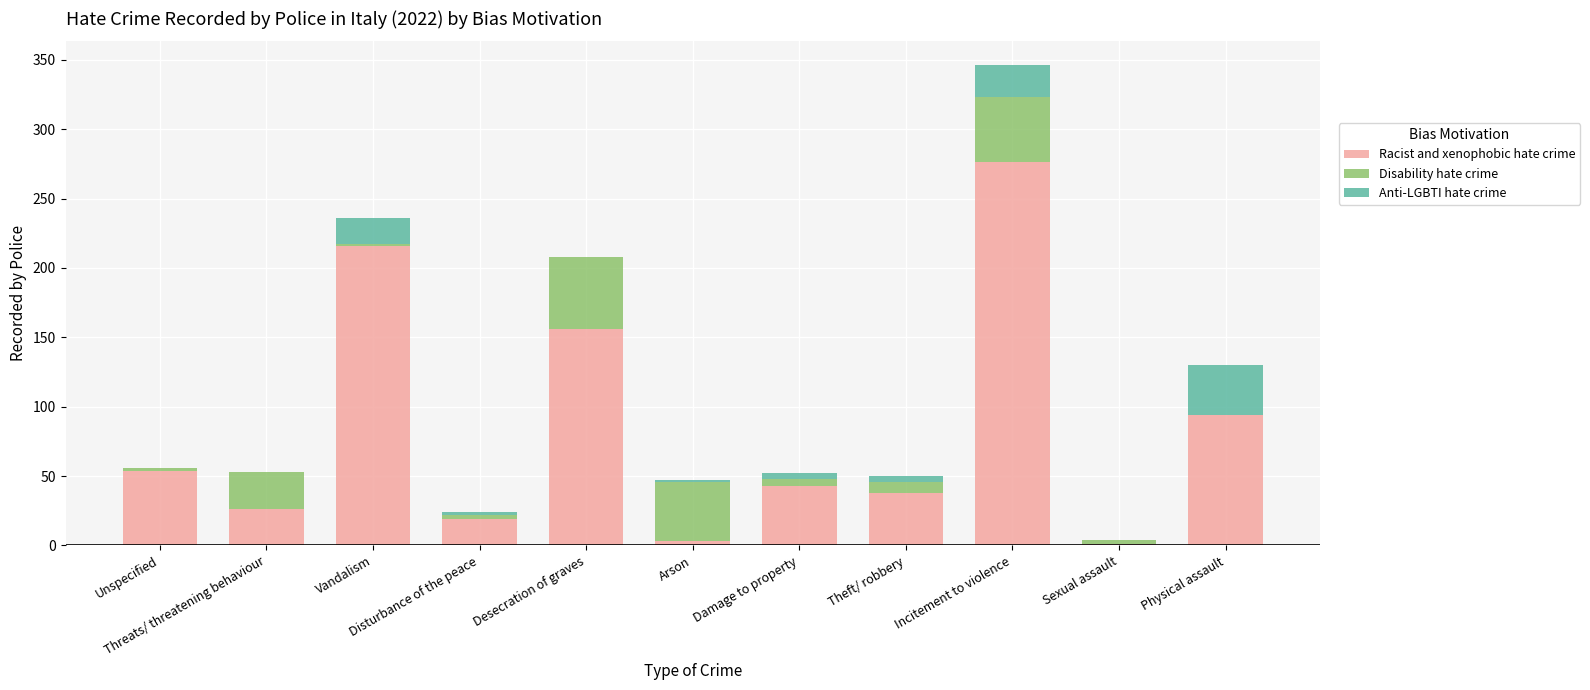

What is the total value across all series at Damage to property?

52